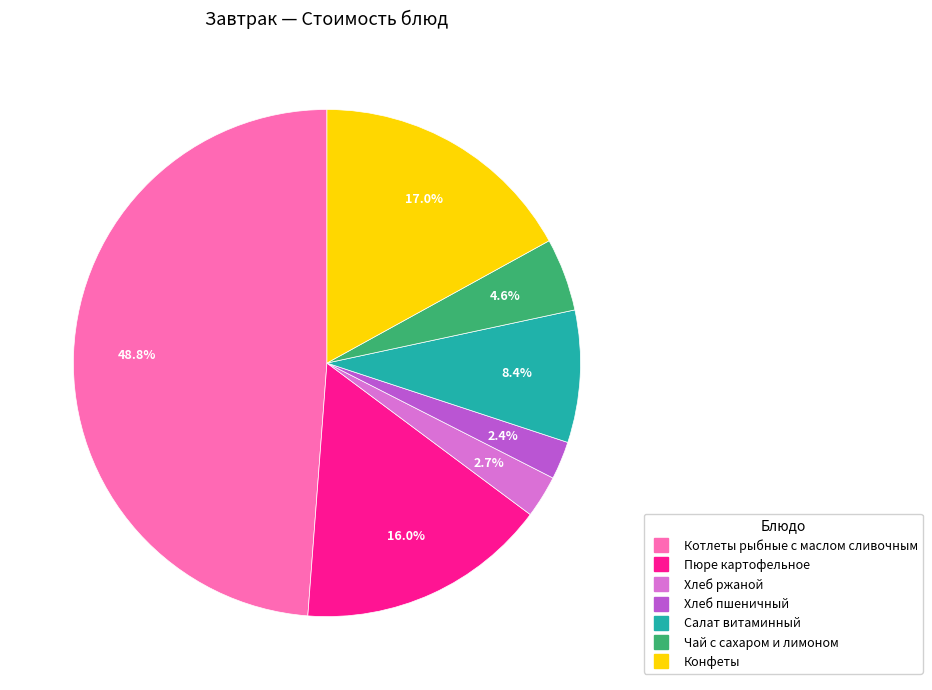

Is Котлеты рыбные с маслом сливочным the majority of the pie?

No